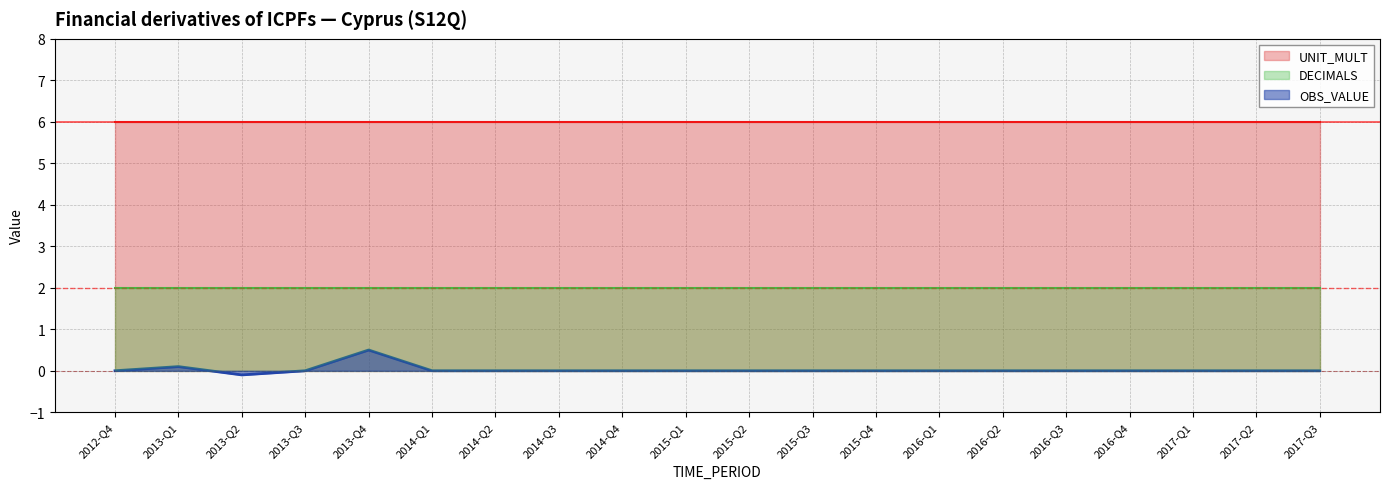

Reading left to right, transcribe all the data shown in this chart.

OBS_VALUE: 0.0	0.1	-0.1	0.0	0.5	0.0	0.0	0.0	0.0	0.0	0.0	0.0	0.0	0.0	0.0	0.0	0.0	0.0	0.0	0.0
DECIMALS: 2.0	2.0	2.0	2.0	2.0	2.0	2.0	2.0	2.0	2.0	2.0	2.0	2.0	2.0	2.0	2.0	2.0	2.0	2.0	2.0
UNIT_MULT: 6.0	6.0	6.0	6.0	6.0	6.0	6.0	6.0	6.0	6.0	6.0	6.0	6.0	6.0	6.0	6.0	6.0	6.0	6.0	6.0